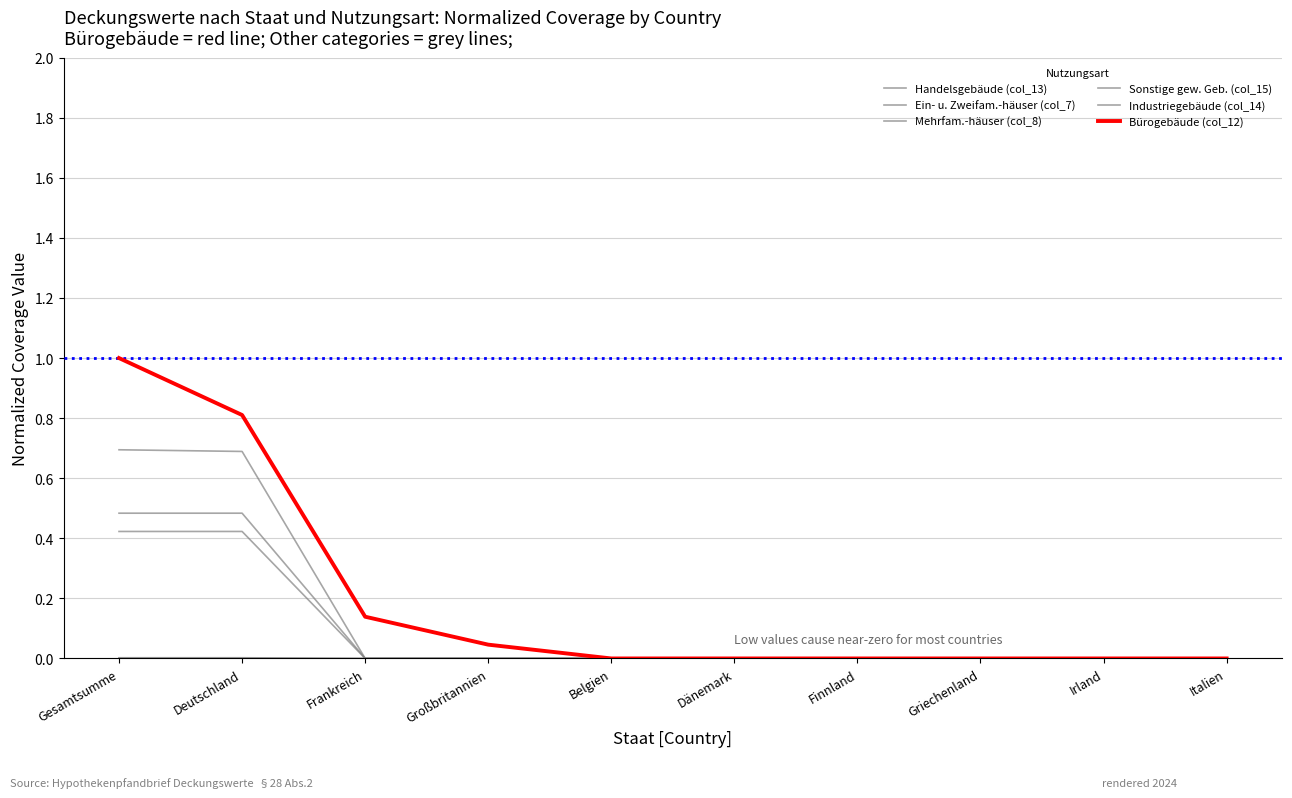

The value of Ein- u. Zweifam.-häuser (col_7) at Frankreich is 0.0. True or false?

True